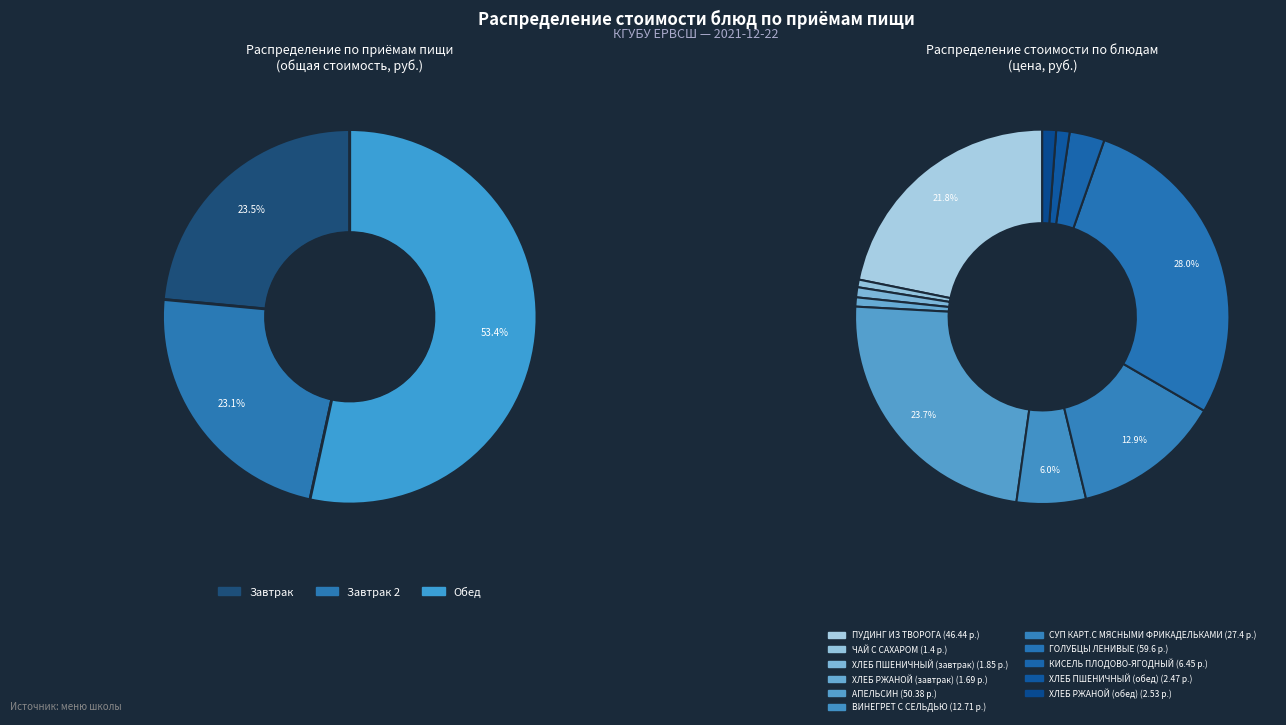

Which category has the biggest portion of the pie?

ГОЛУБЦЫ ЛЕНИВЫЕ